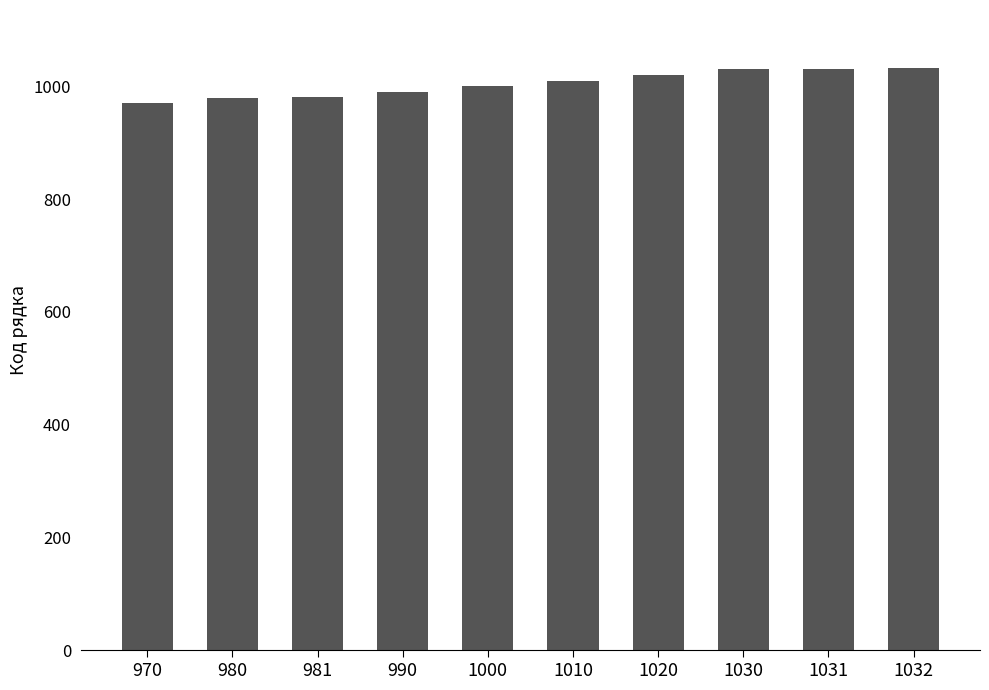

What is the ratio of the value at 1030 to the value at 981?

1.0